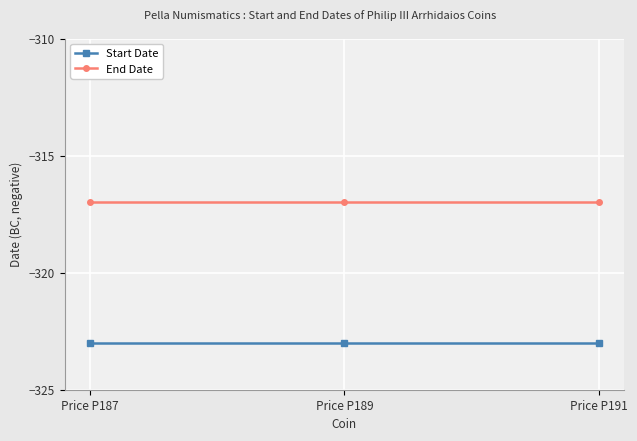

Is this an area chart (filled region under the line)?

No